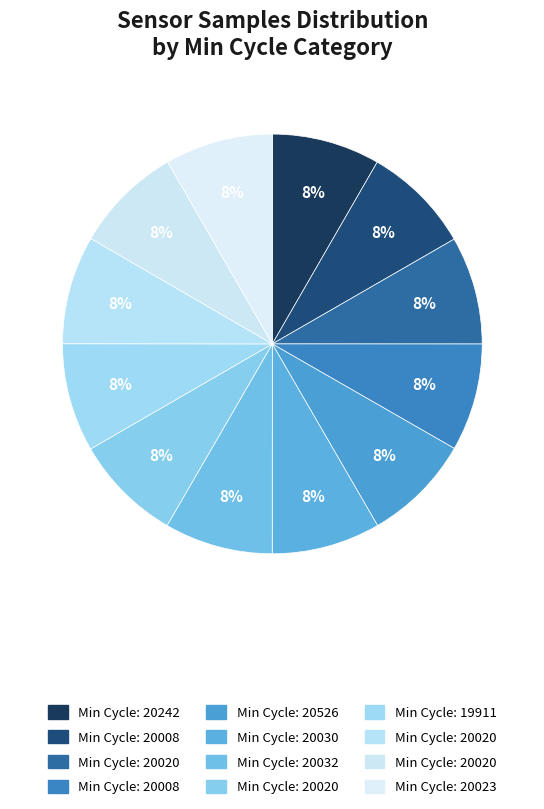

How many segments does this pie chart have?

12